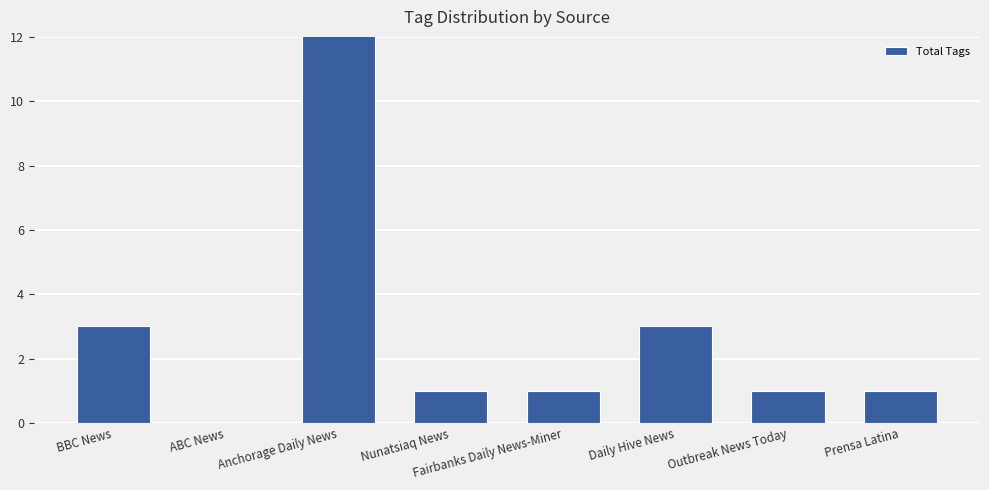

Reading left to right, extract all data points from this chart.

BBC News=3	ABC News=0	Anchorage Daily News=16	Nunatsiaq News=1	Fairbanks Daily News-Miner=1	Daily Hive News=3	Outbreak News Today=1	Prensa Latina=1